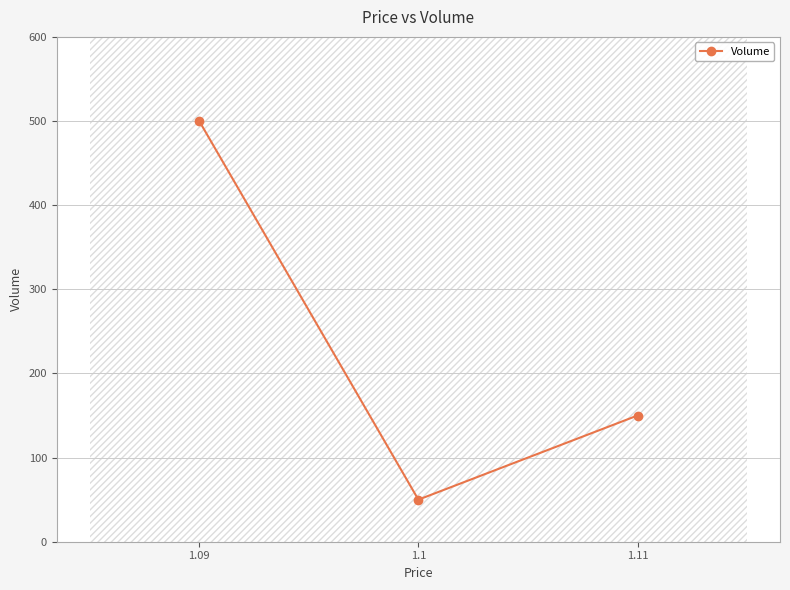

How many series are shown in this chart?

1